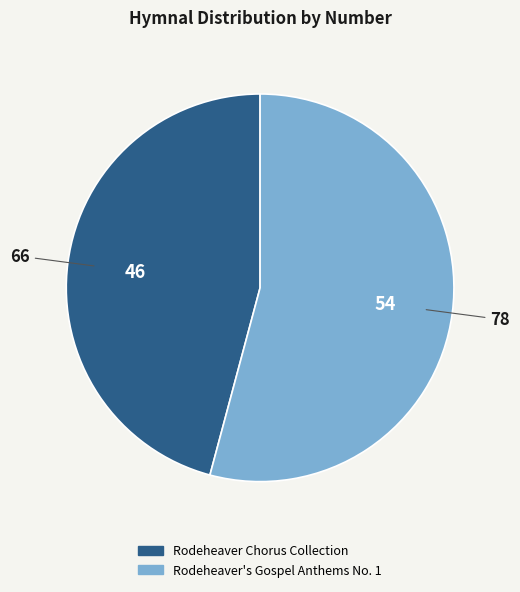

Is the sum of Rodeheaver's Gospel Anthems No. 1 and Rodeheaver Chorus Collection greater than half?

Yes